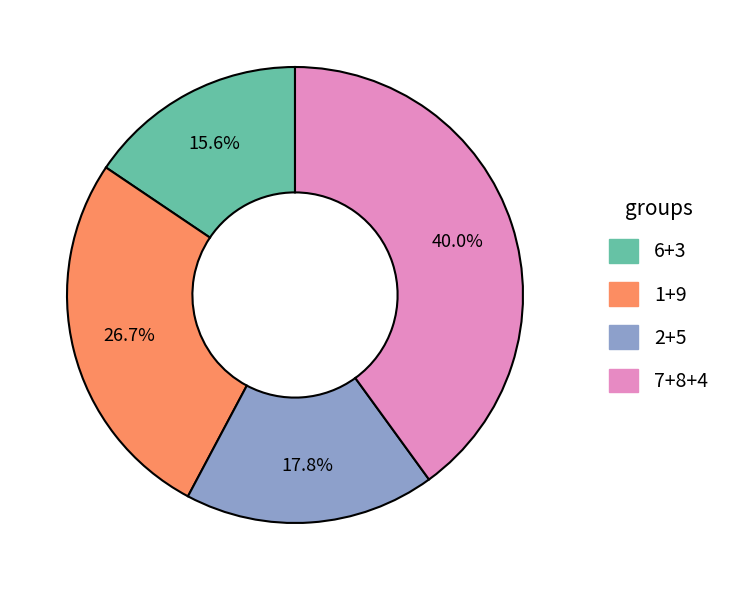

How much of the chart is everything except 1+9?

73.3%